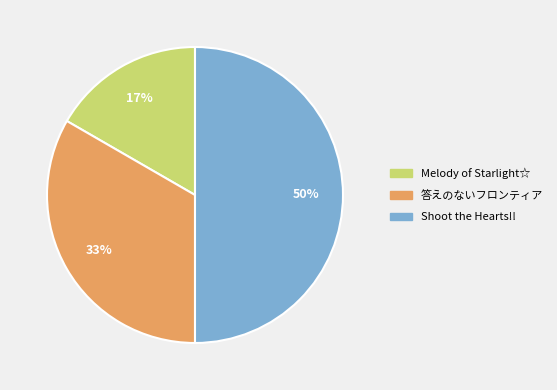

The Shoot the Hearts!! slice represents 50% of the pie. True or false?

True